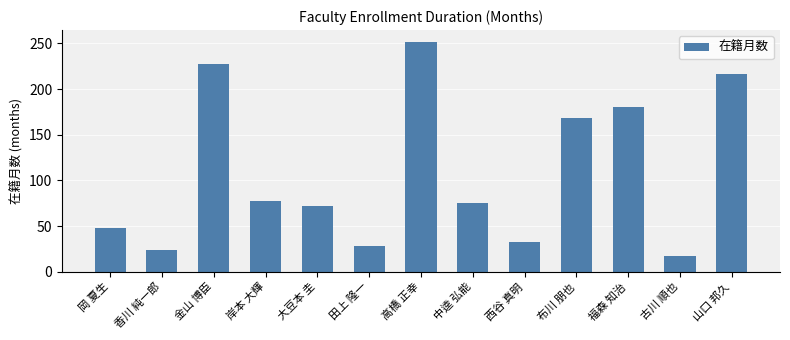

Where is the data nearest to the value 134?

布川 朋也